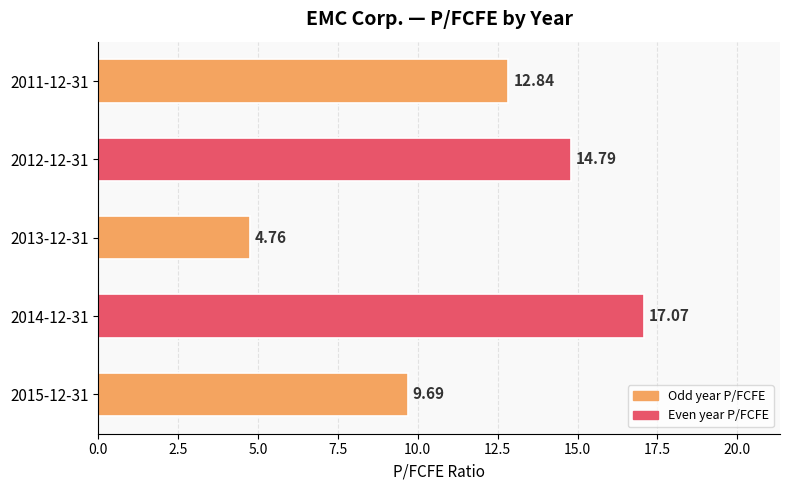

What is the maximum value shown in the chart?

17.1